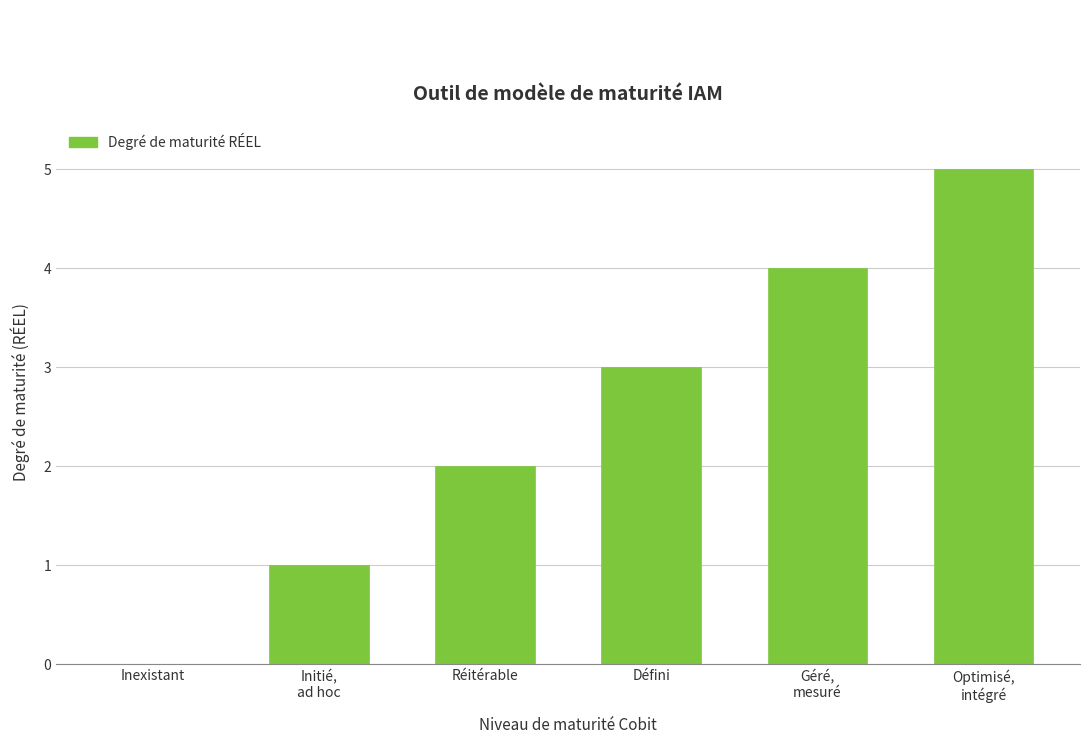

Reading left to right, list all the values displayed in this chart.

Inexistant=0	Initié,
ad hoc=1	Réitérable=2	Défini=3	Géré,
mesuré=4	Optimisé,
intégré=5